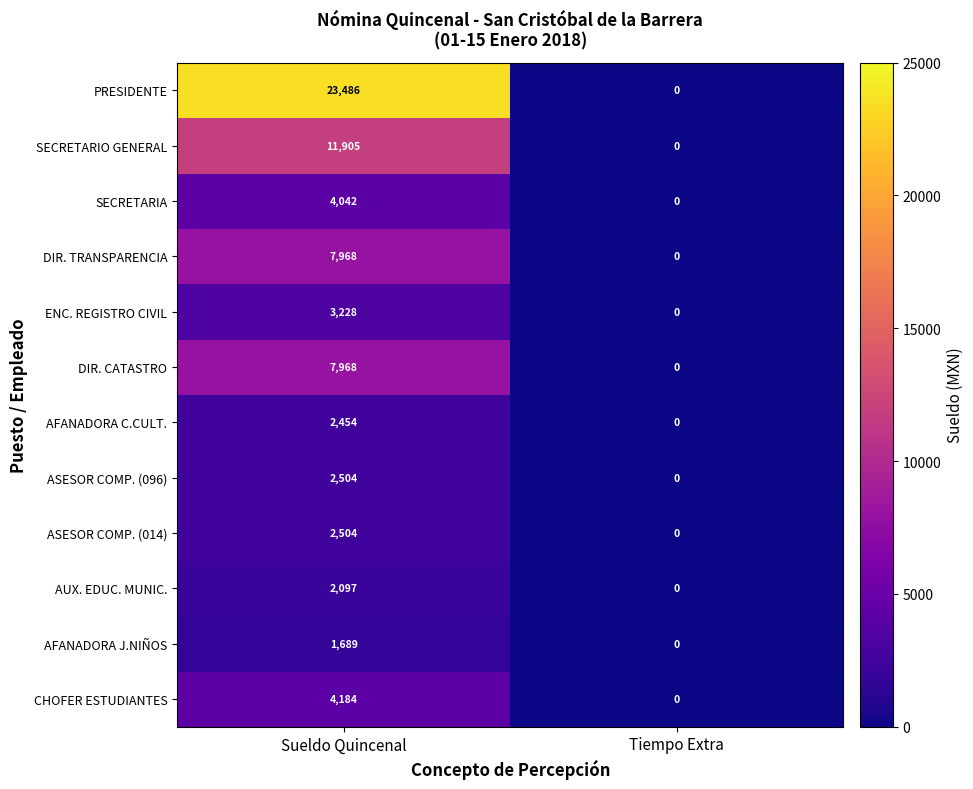

Where is SECRETARIO GENERAL nearest to the value 5952?

Tiempo Extra